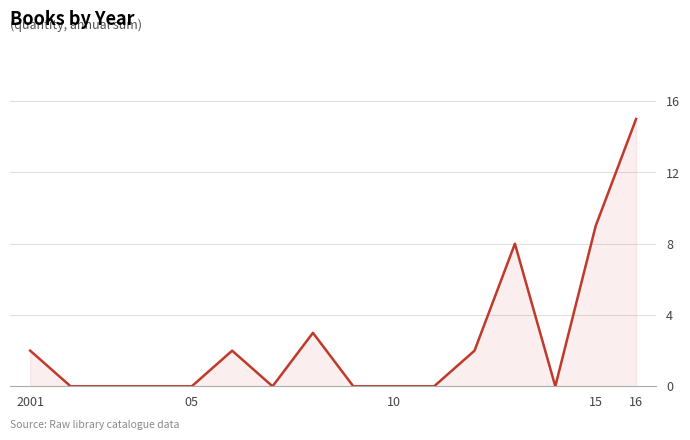

What is the difference between the second highest and minimum values?

9